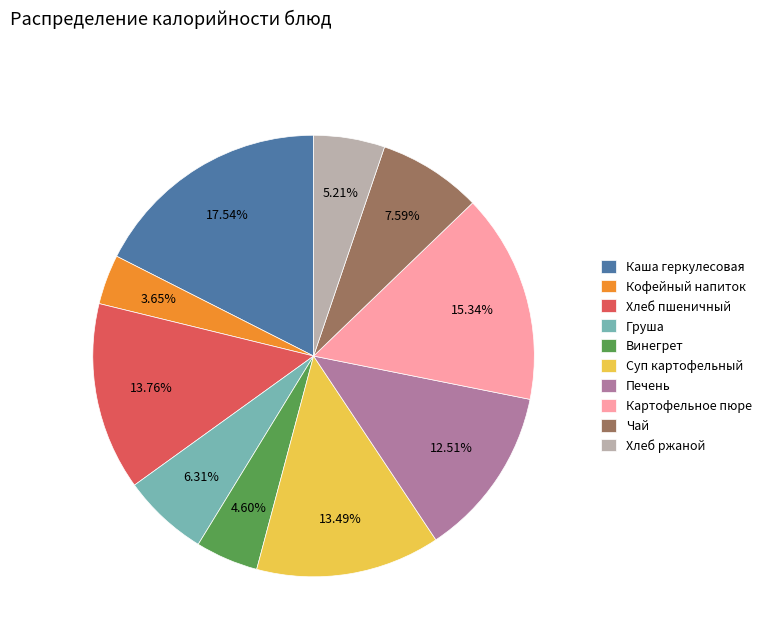

The Суп картофельный slice represents 1% of the pie. True or false?

False